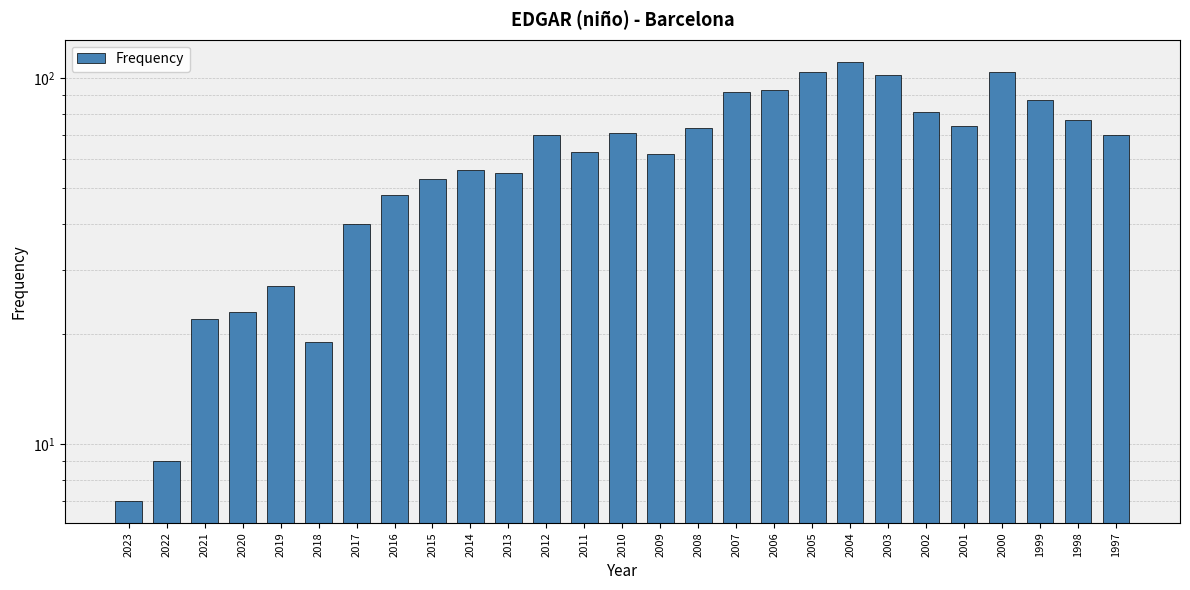

At which label is the value closest to 59?

2014